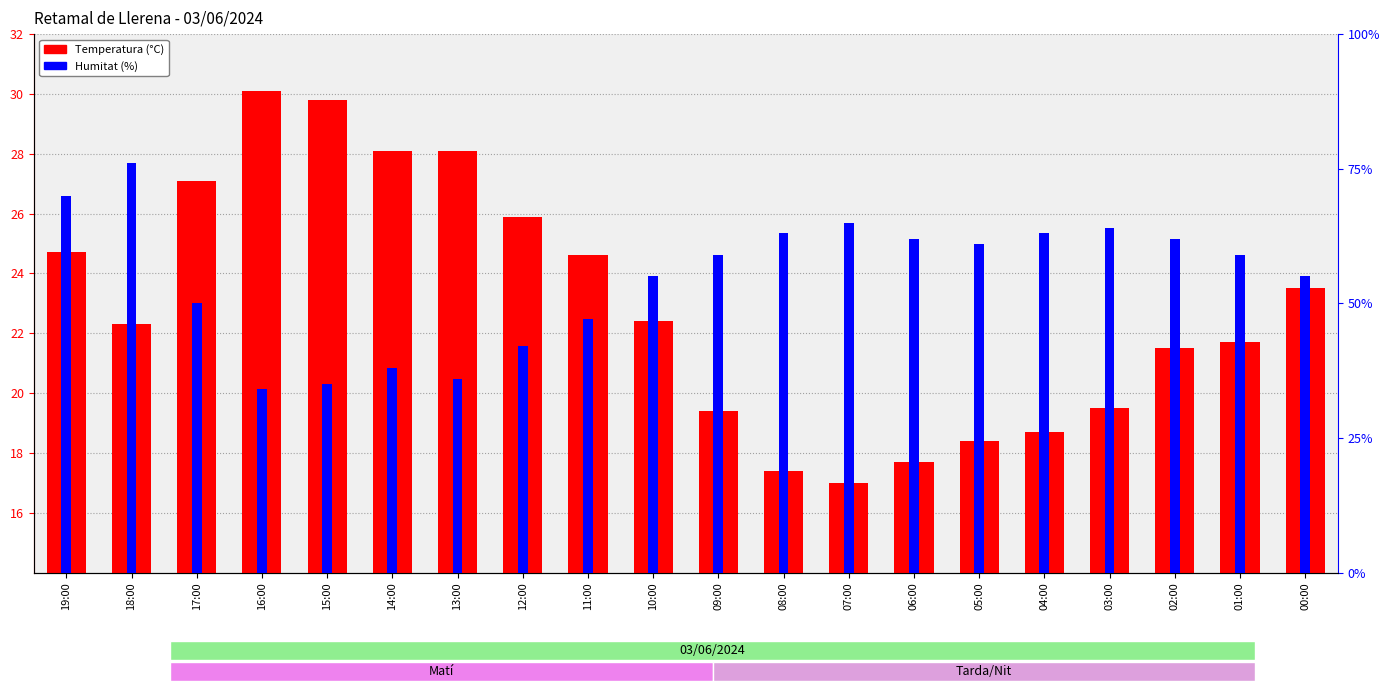

Does the chart contain any negative values?

No